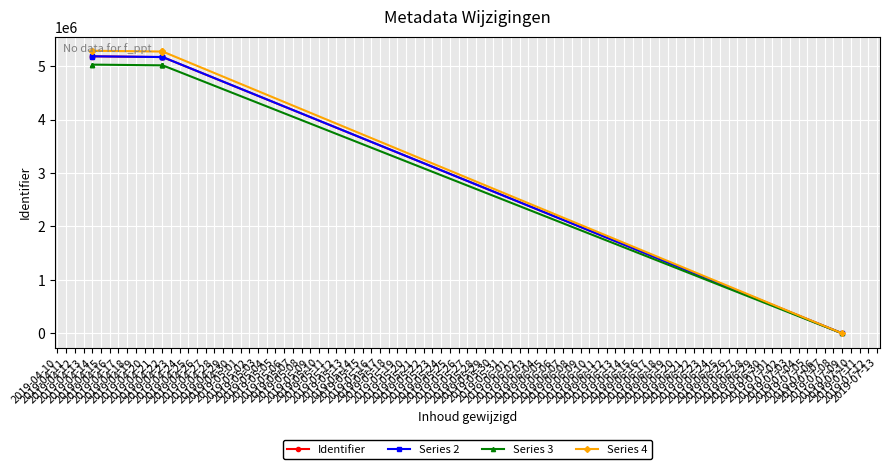

Is the value of Series 3 at 2019-04-14 greater than the value of Identifier at 2019-04-22?

No